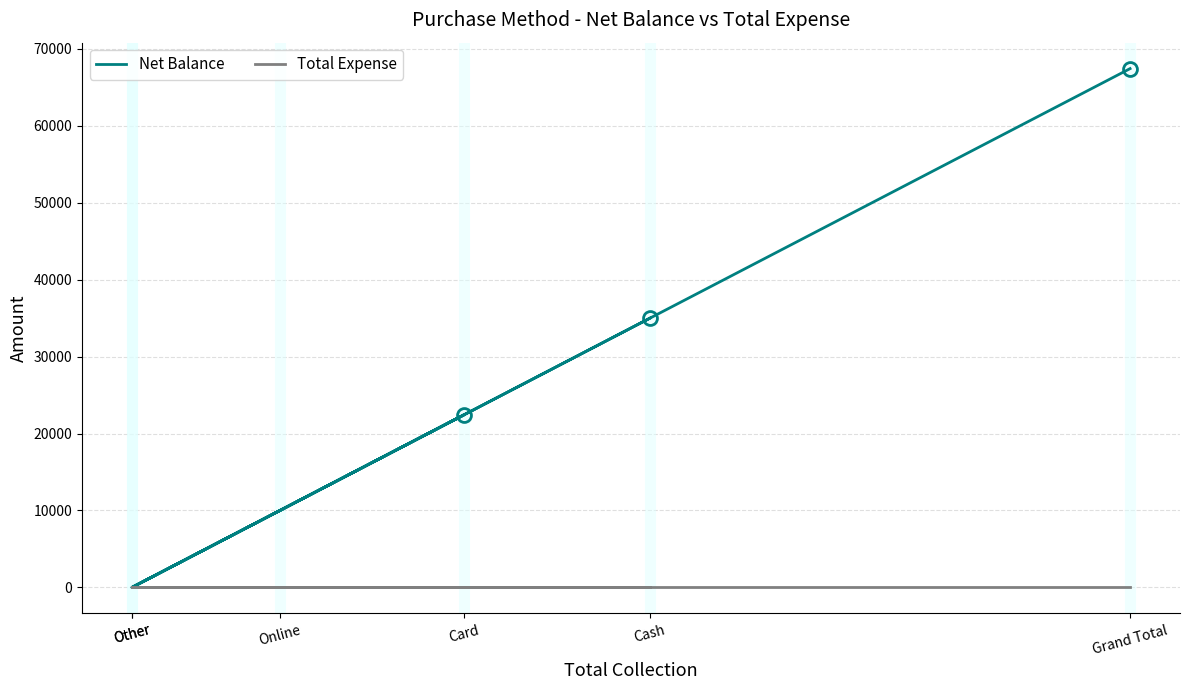

Is this an area chart (filled region under the line)?

No